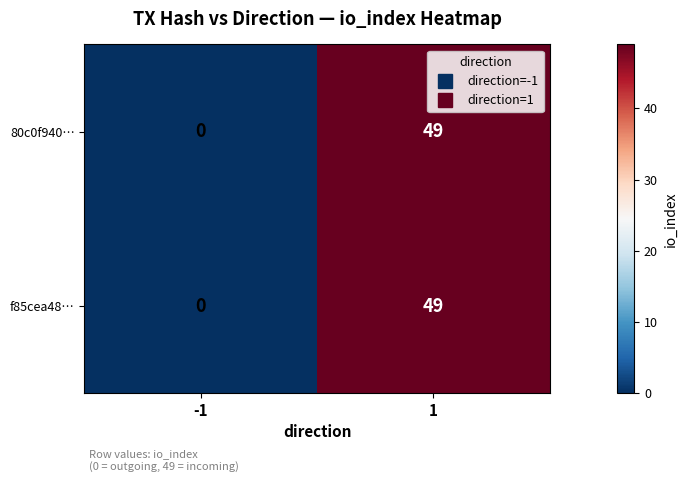

Count the number of data series in this chart.

2